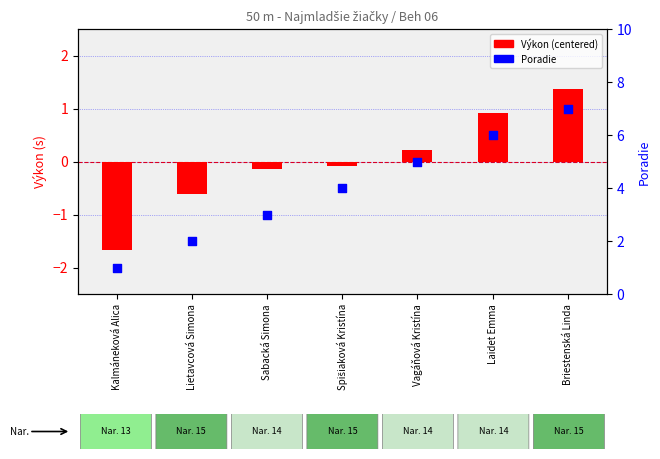

What is the total value across all series at Vagáňová Kristína?

5.2